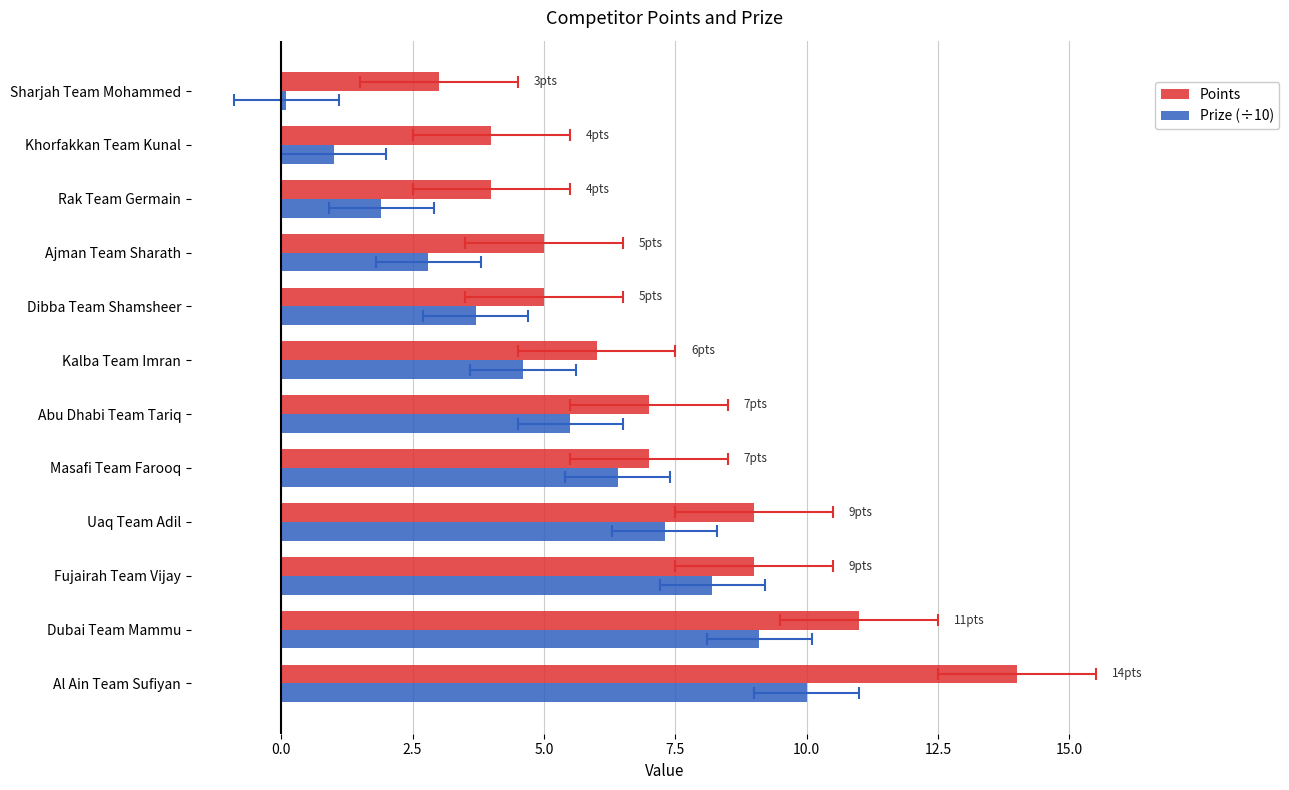

What is the value of the Prize (÷10) bar at the 9th from the left?

2.8